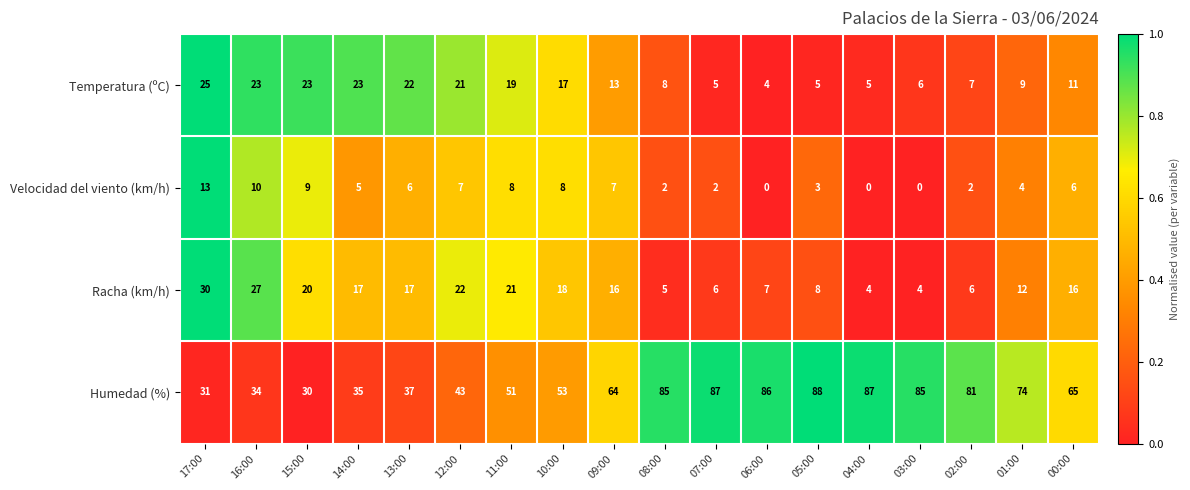

At 16:00, list the series in order from largest to smallest.

Humedad (%), Racha (km/h), Temperatura (ºC), Velocidad del viento (km/h)